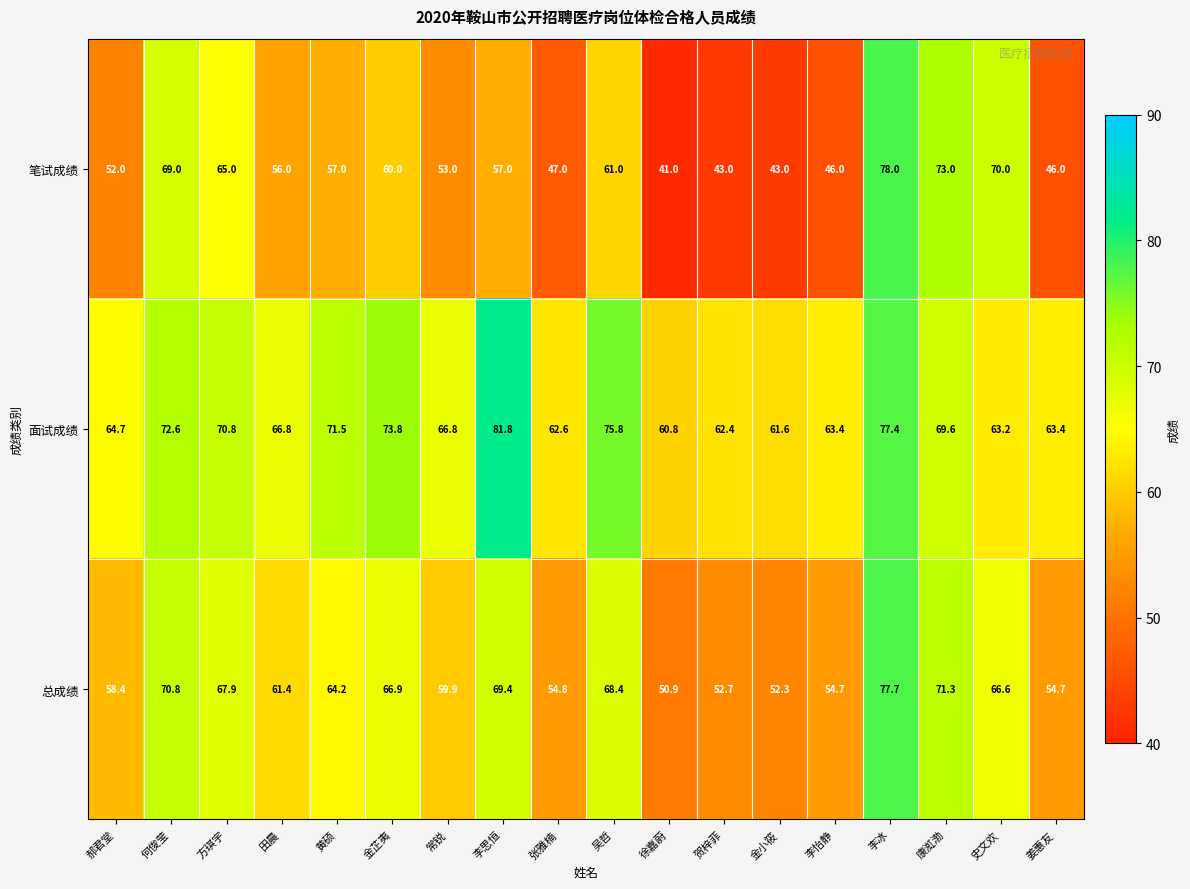

Rank the series by their average value, from highest to lowest.

面试成绩, 总成绩, 笔试成绩